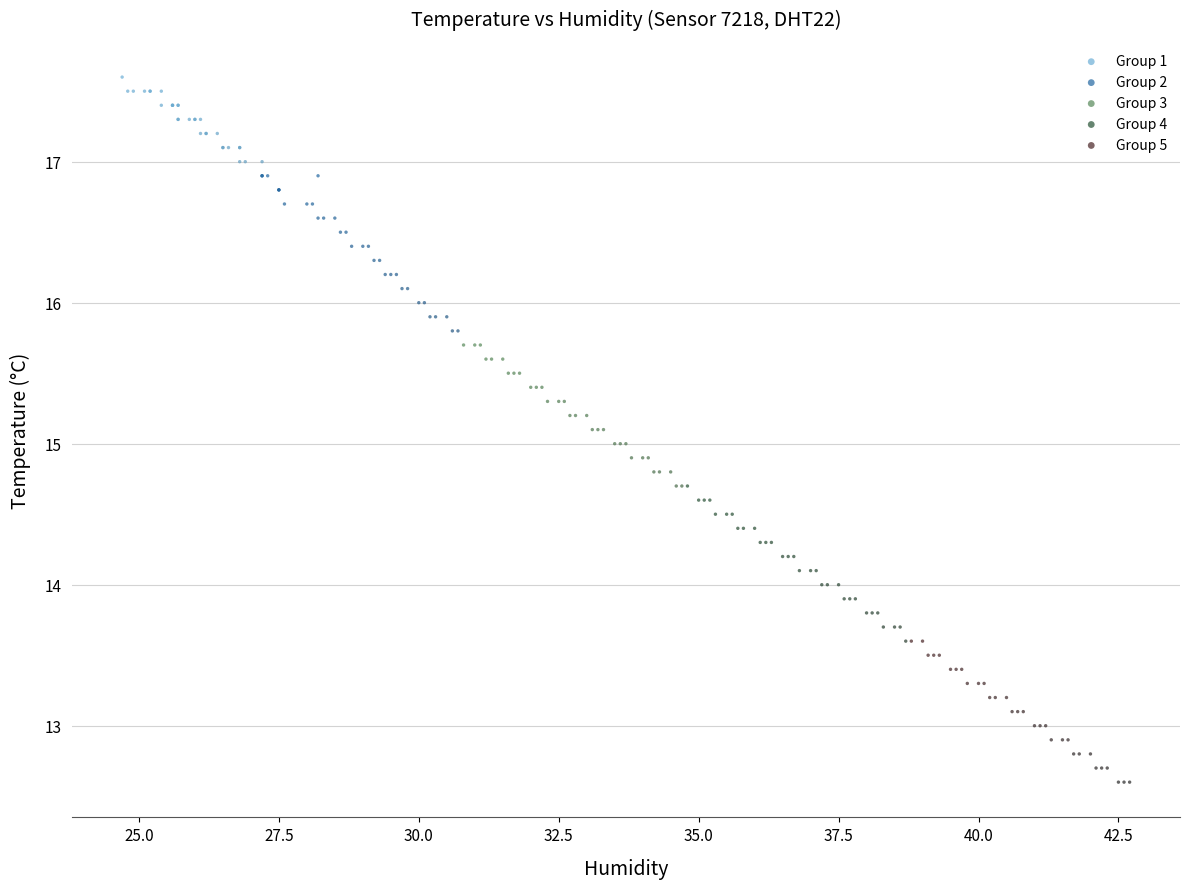

Which series contains the lowest Y value?

Group 5